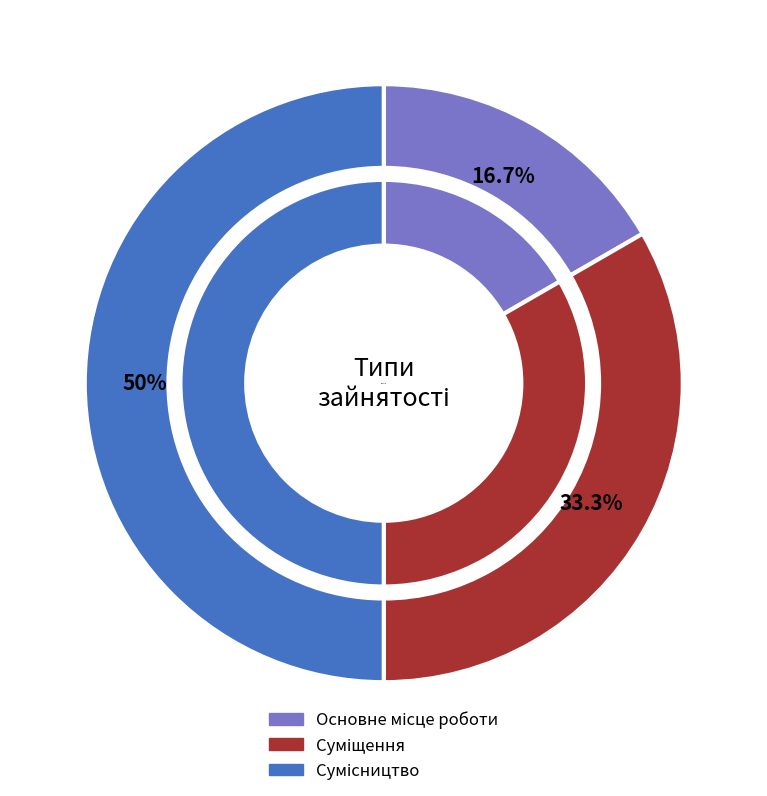

What is the ratio of the value at Сумісництво to the value at Основне місце роботи?

3.0